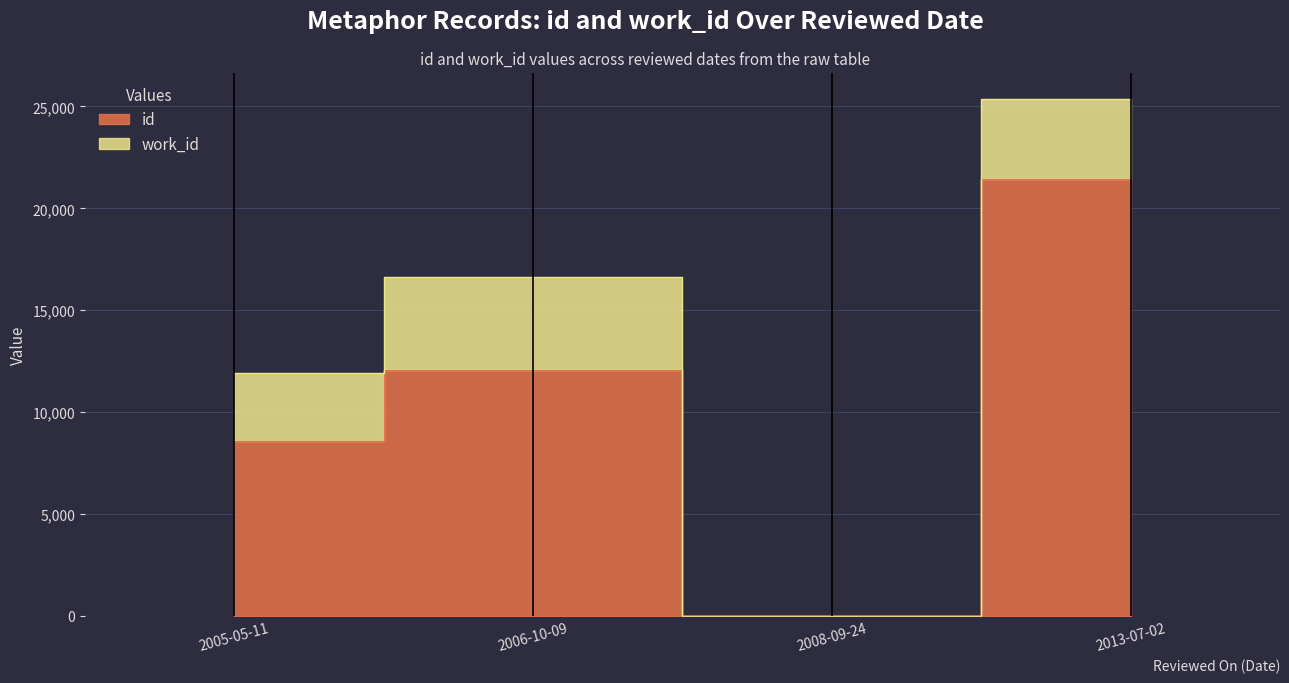

True or false: there are more than 0 points higher than both neighbors.

True